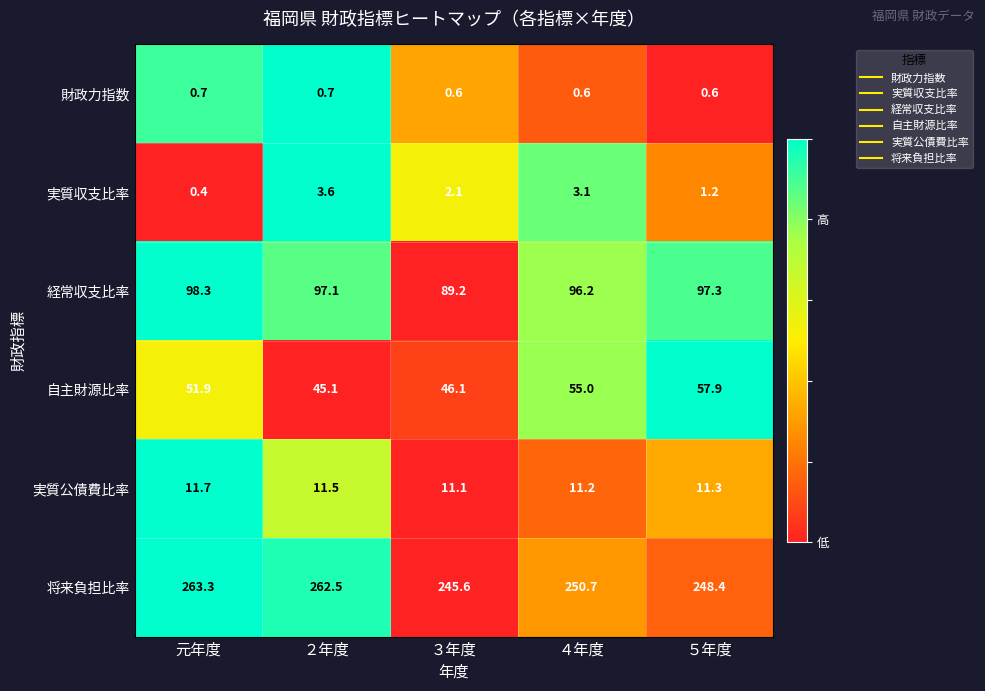

Between ３年度 and ５年度, which series saw the biggest shift?

自主財源比率